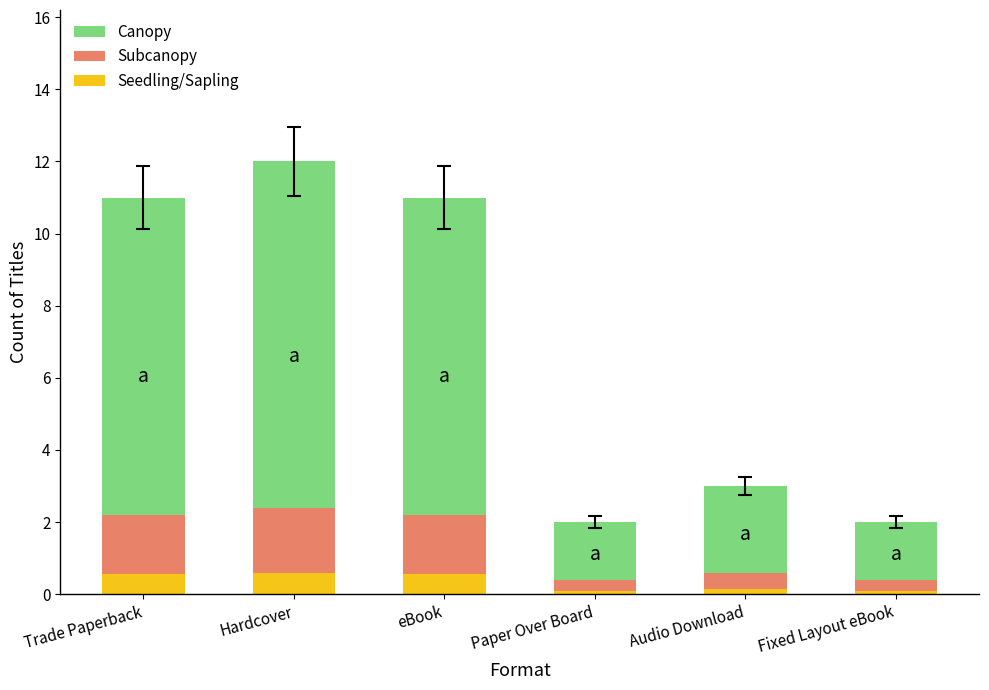

What are all the series names shown in the legend?

Canopy, Subcanopy, Seedling/Sapling